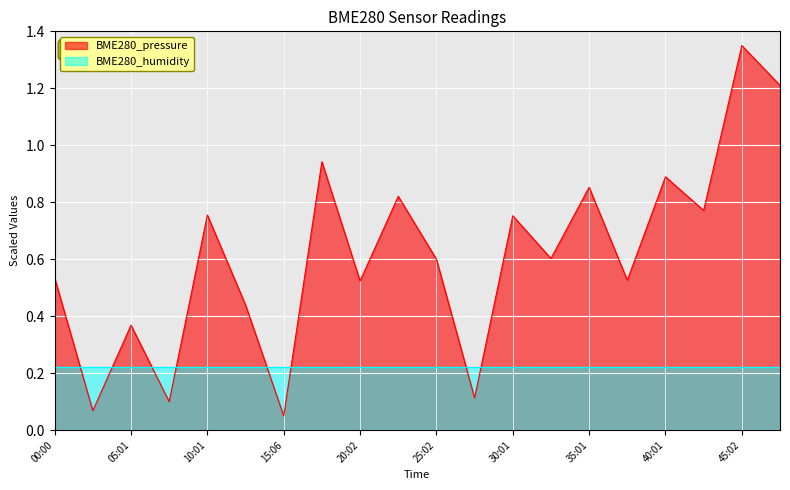

What is the difference between the maximum and second lowest values?

1.3